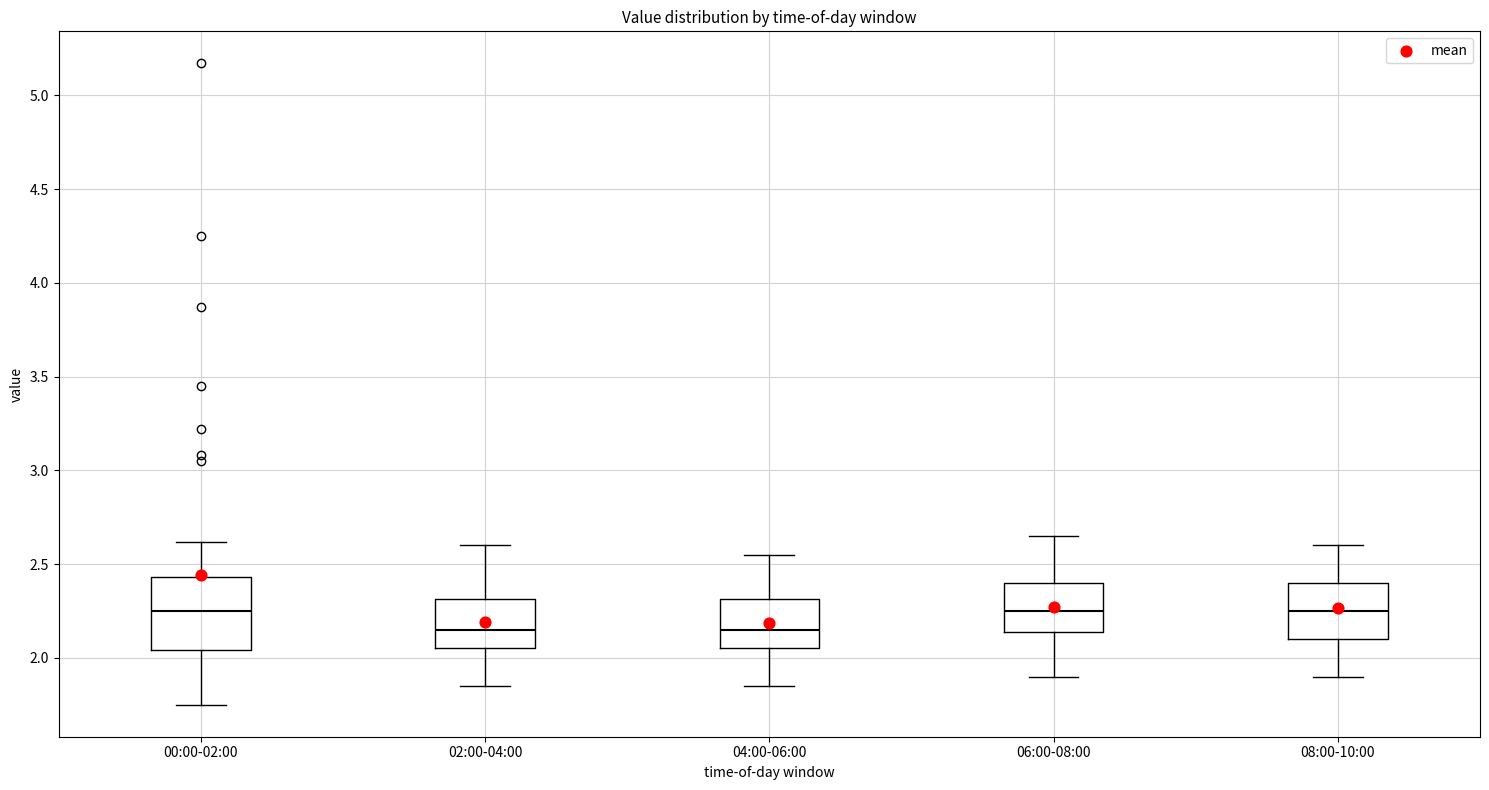

Where does the median line of the box for 04:00-06:00 sit on the y-axis? The values are not printed on the chart, so give them approximately, as read against the axis.

2.15